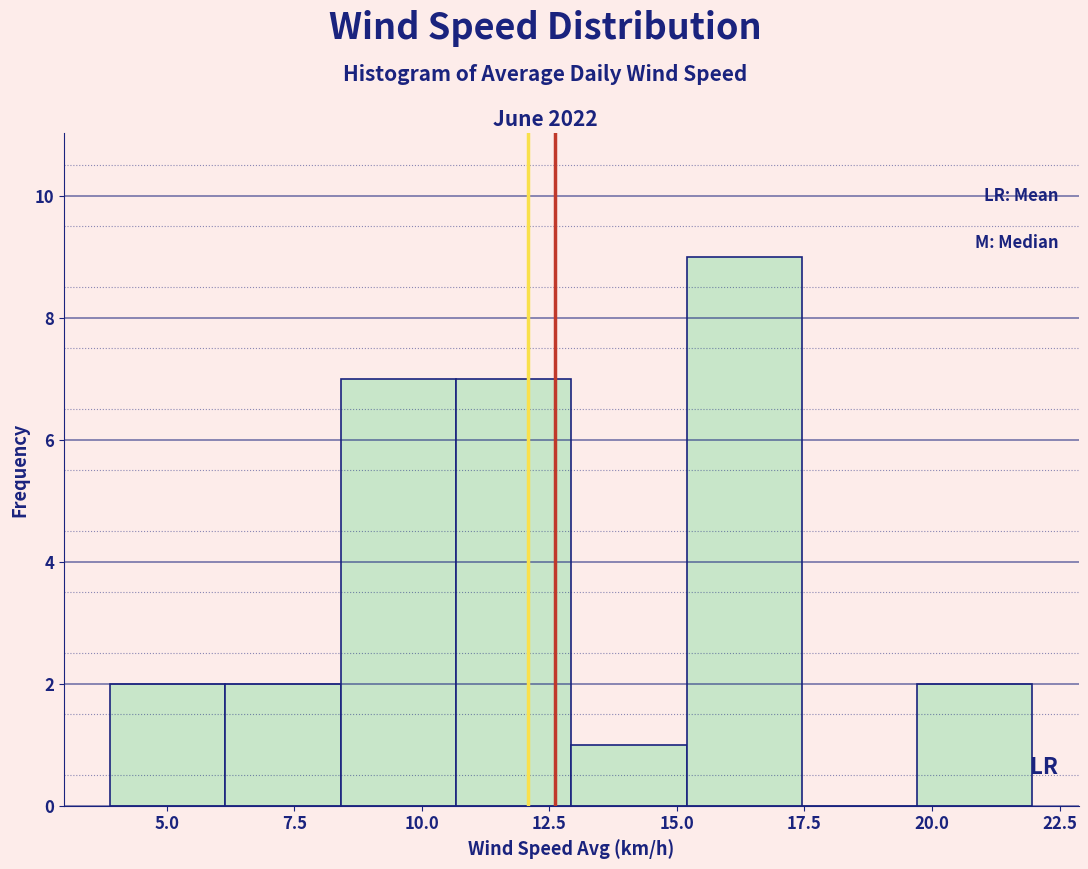

How tall is the bar that spans 6.0 to 8.5 on the x-axis? Neither the bar edges nor the heights are printed on the chart, so give them approximately, as read against the axes.

2